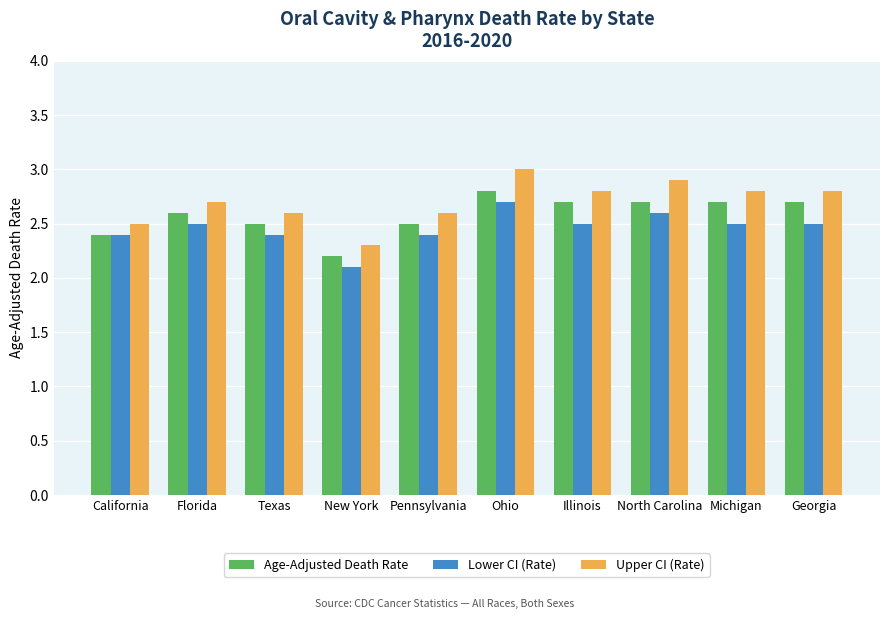

At which category is the sum across all series the highest?

Ohio